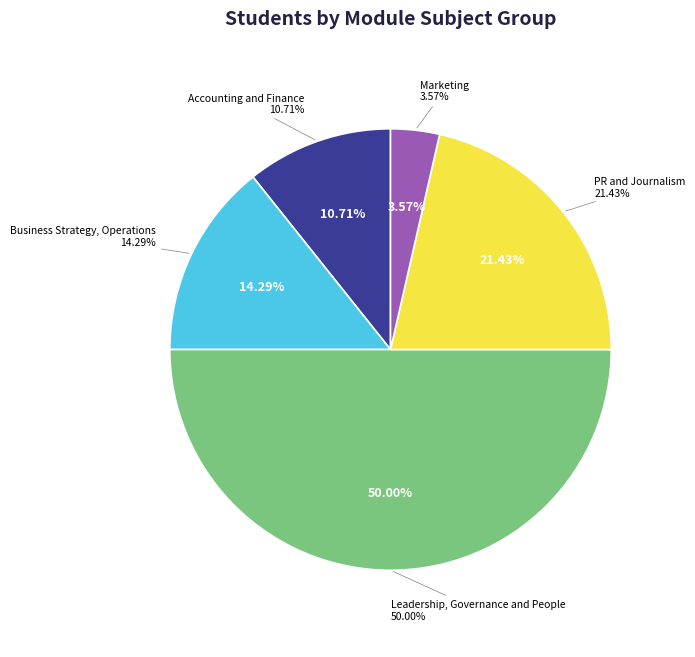

Does PR and Journalism account for over 50% of the chart?

No